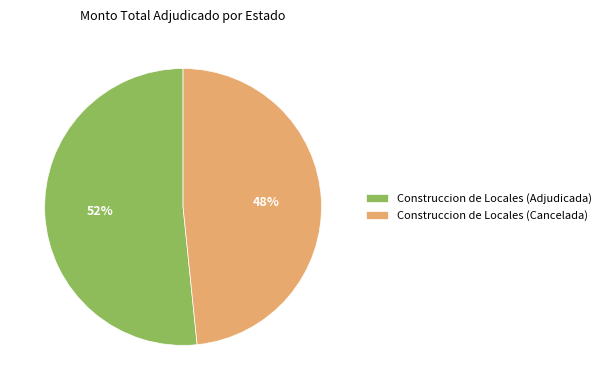

Which category has the biggest portion of the pie?

Construccion de Locales (Adjudicada)